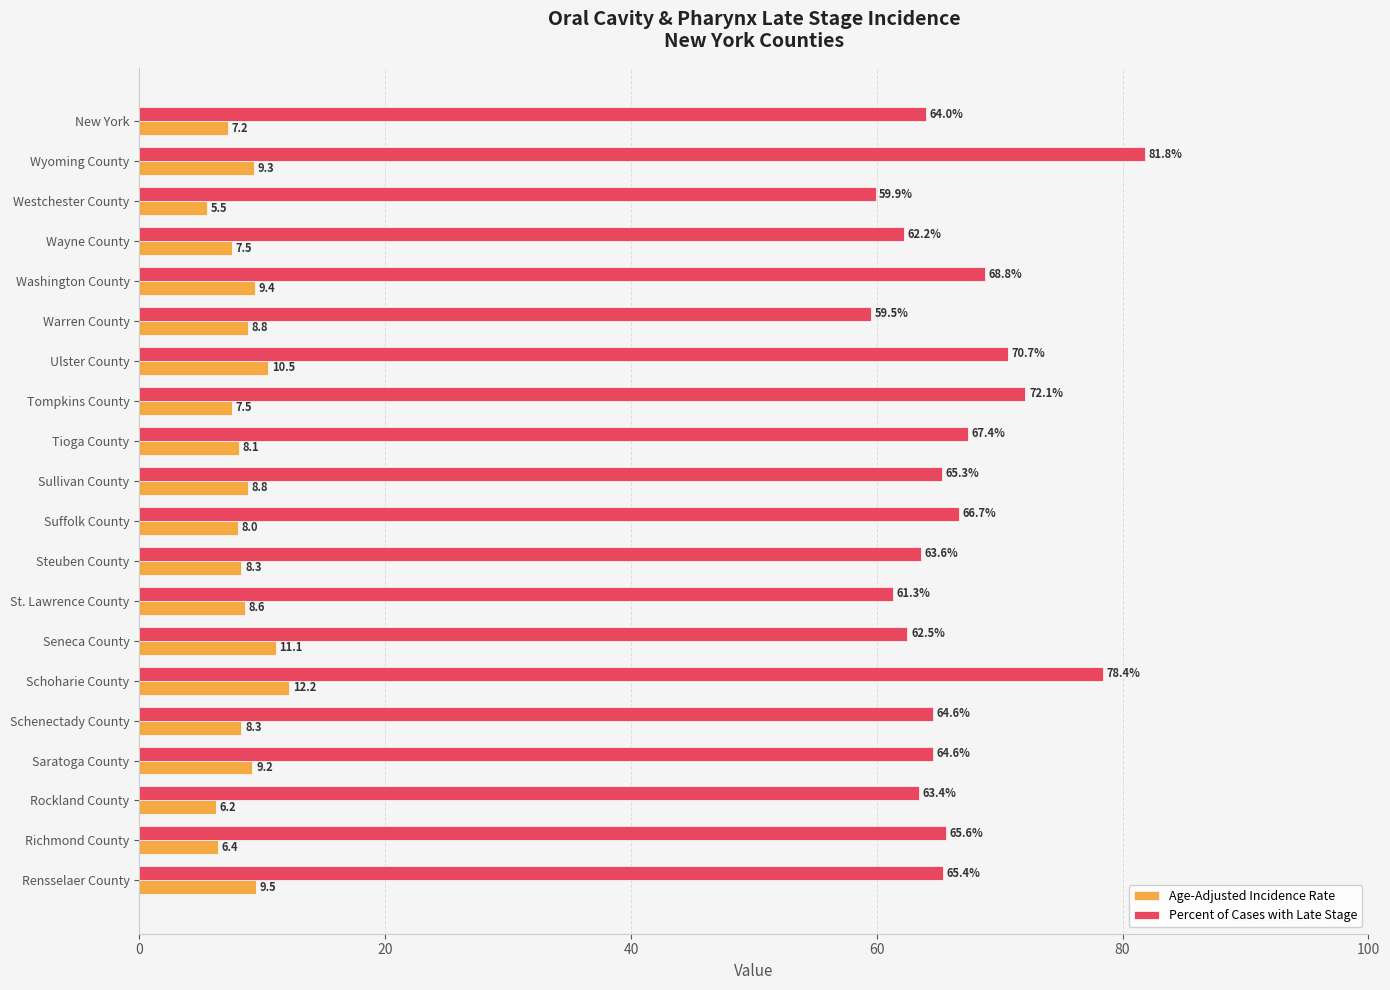

What is the minimum value shown in the chart?

5.5